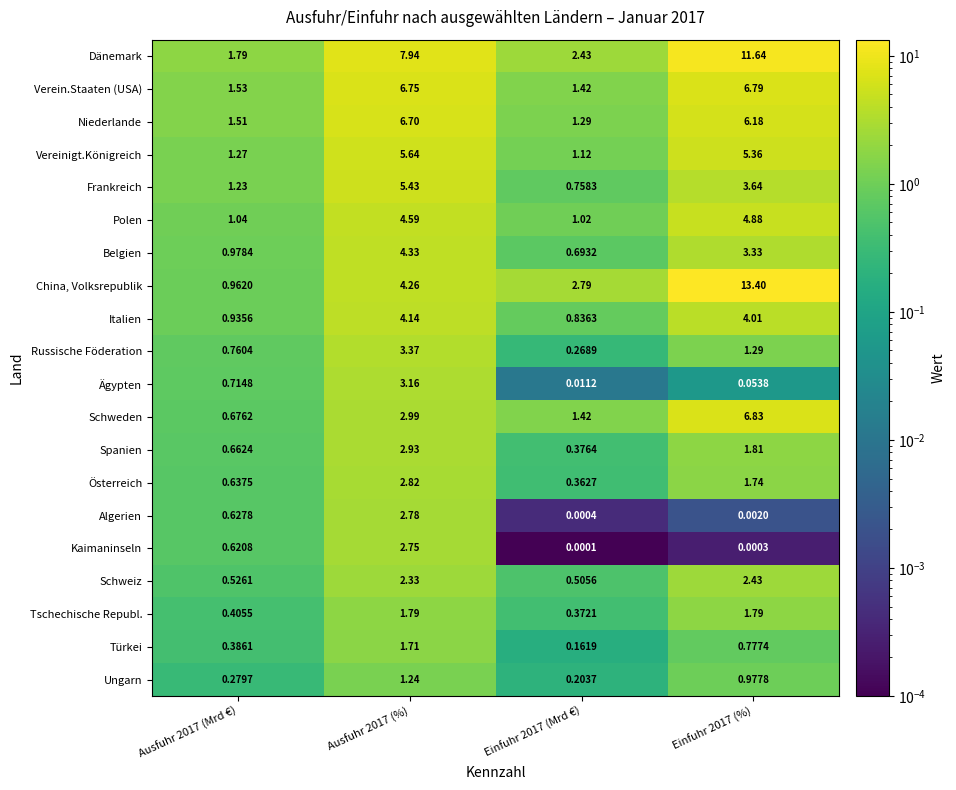

Which series has the largest range (max minus min)?

China, Volksrepublik